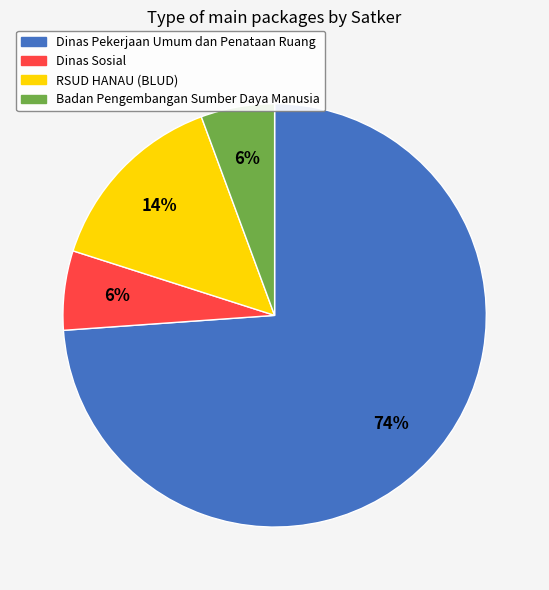

Count the number of slices in the pie.

4